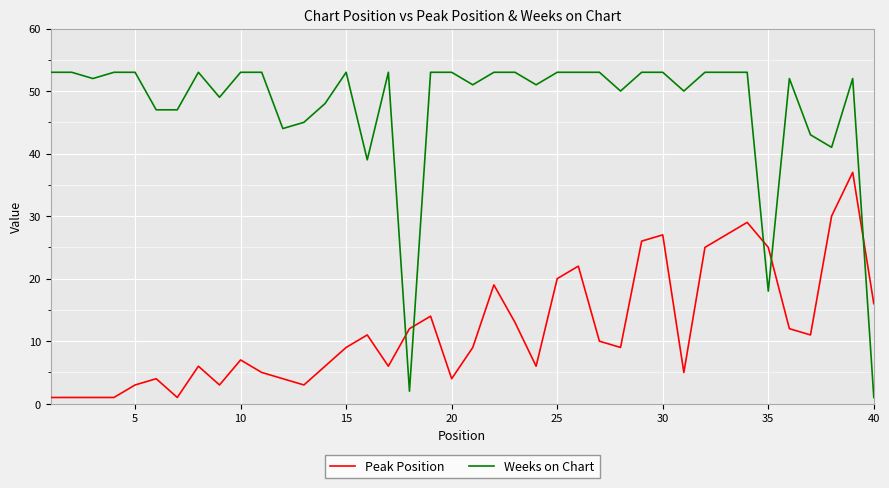

Which series has the largest total across all categories?

Weeks on Chart